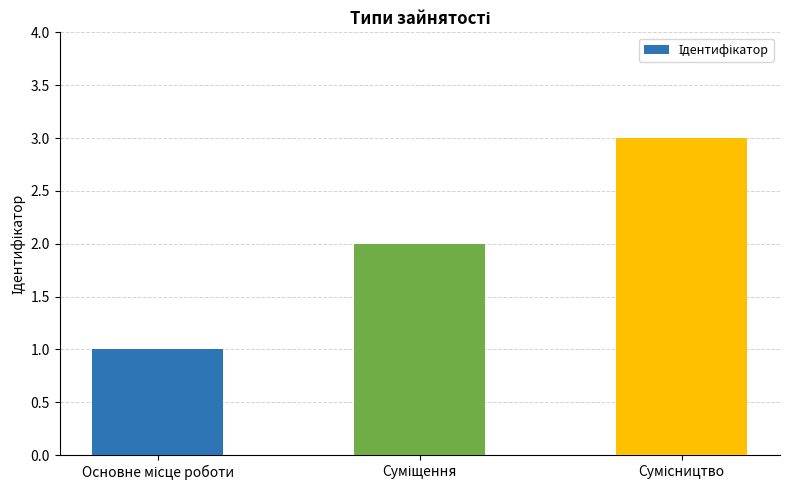

What is the sum of all values?

6